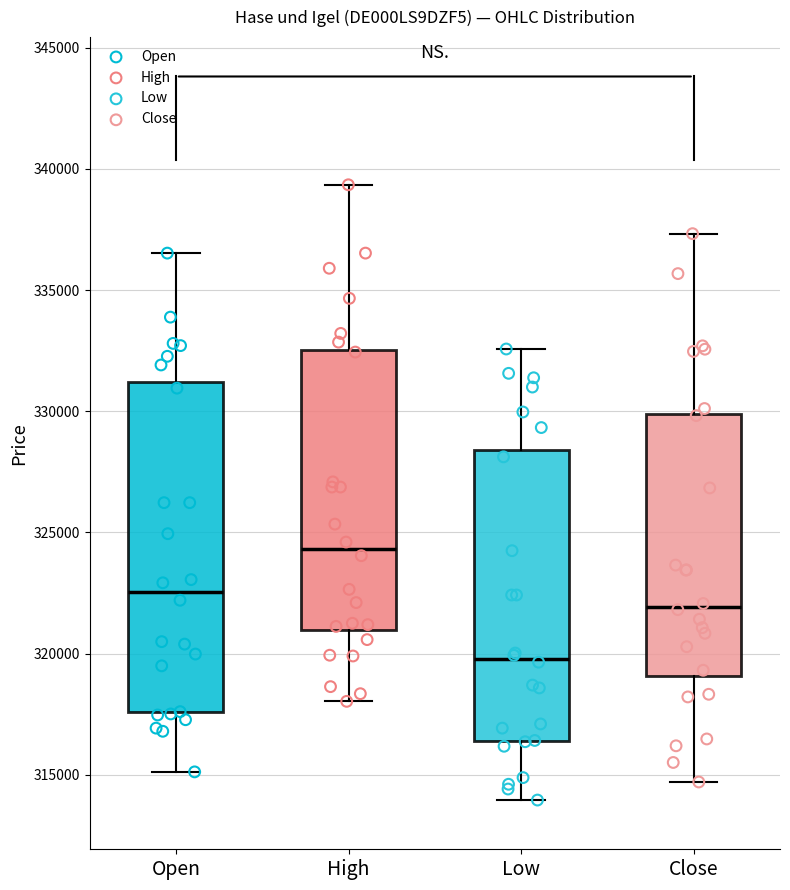

Where does the median line of the box for High sit on the y-axis? The values are not printed on the chart, so give them approximately, as read against the axis.

324500